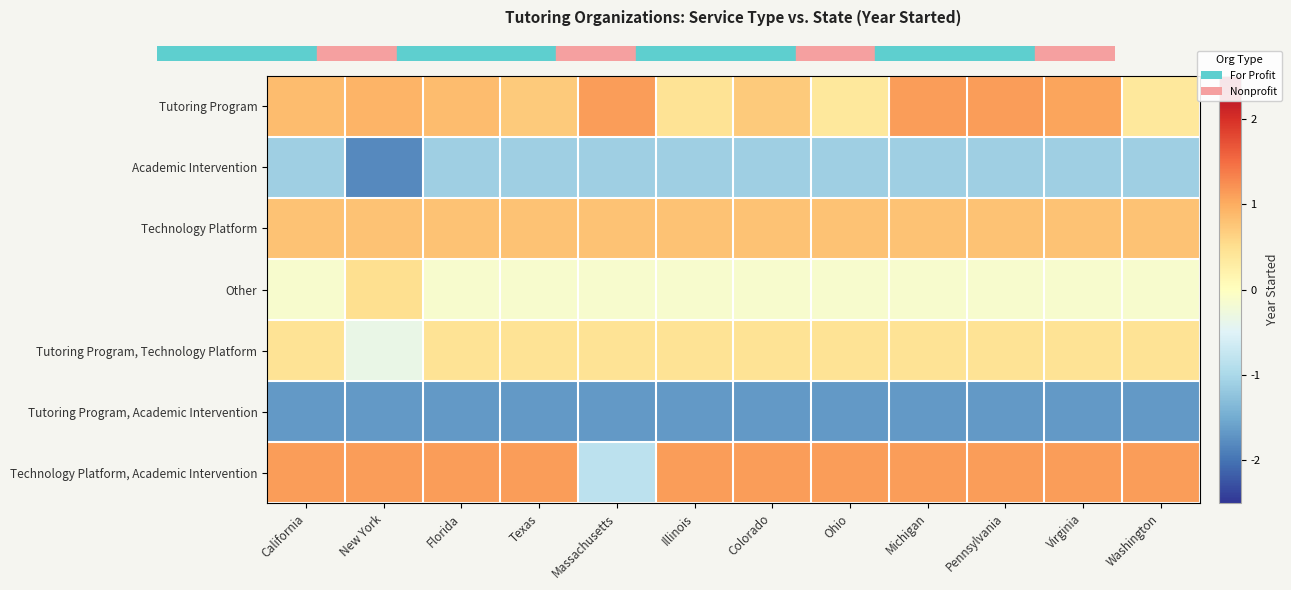

What is the total value across all series at Illinois?

-0.1